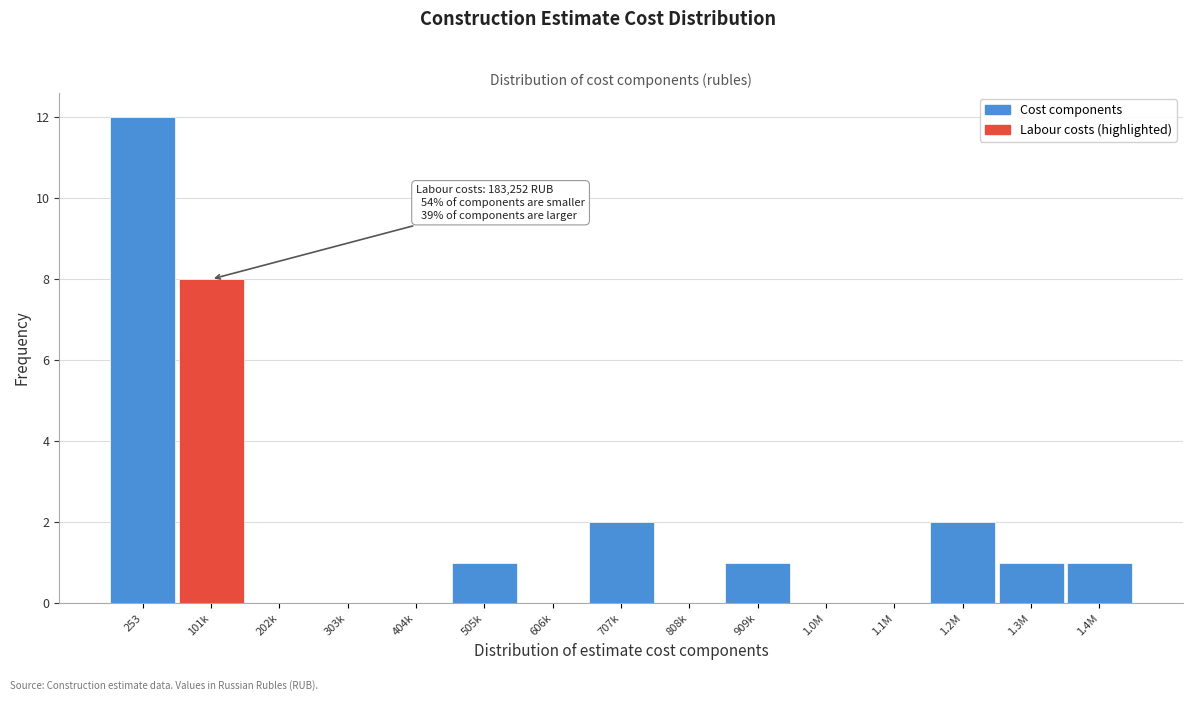

Reading right to left, transcribe all the data shown in this chart.

1.4M=1	1.3M=1	1.2M=2	1.1M=0	1.0M=0	909k=1	808k=0	707k=2	606k=0	505k=1	404k=0	303k=0	202k=0	101k=8	253=12